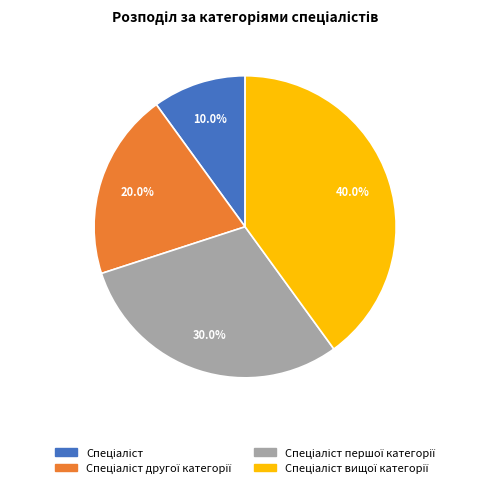

Is there a majority slice in this chart?

No